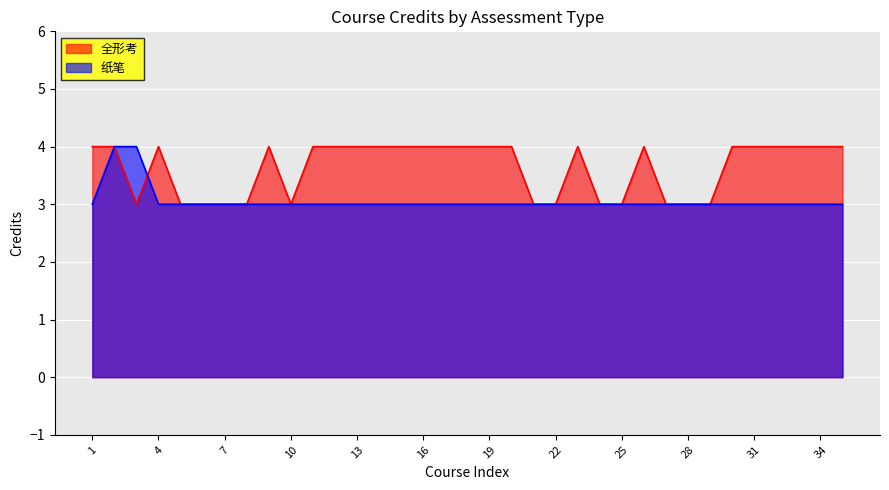

What is the value of the 纸笔 point at the 23rd from the left?

3